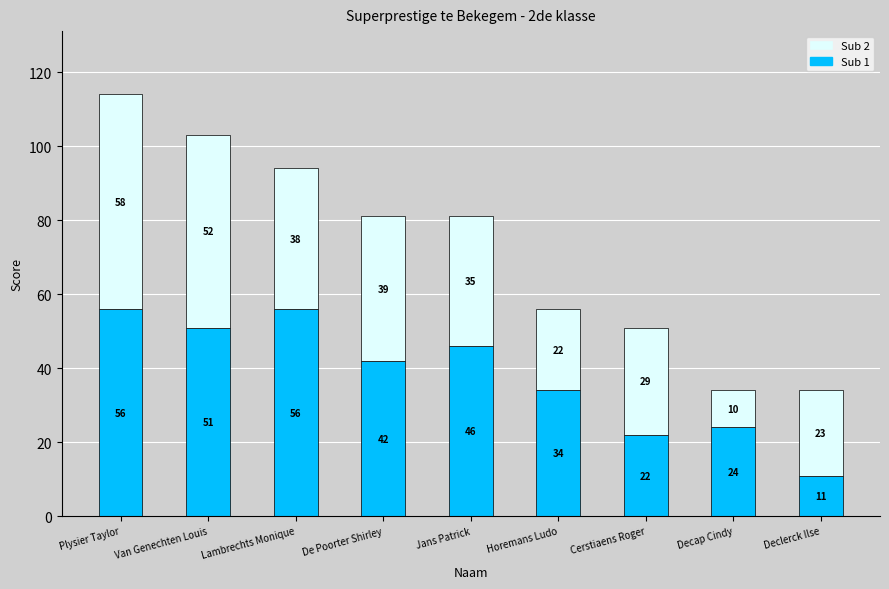

Reading left to right, what are the values for Sub 1?

56	51	56	42	46	34	22	24	11